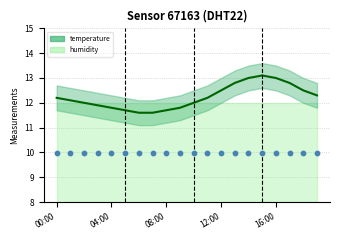

At how many categories does at least one series exceed 13?

1